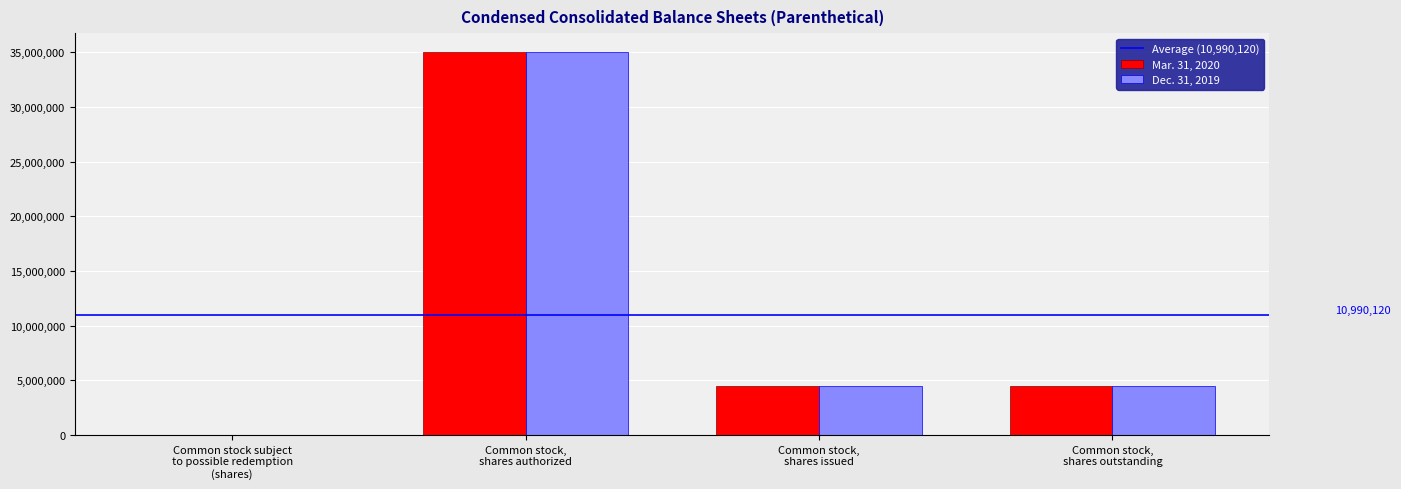

Is it true that Dec. 31, 2019 equals 35000000 at Common stock,
shares authorized?

True